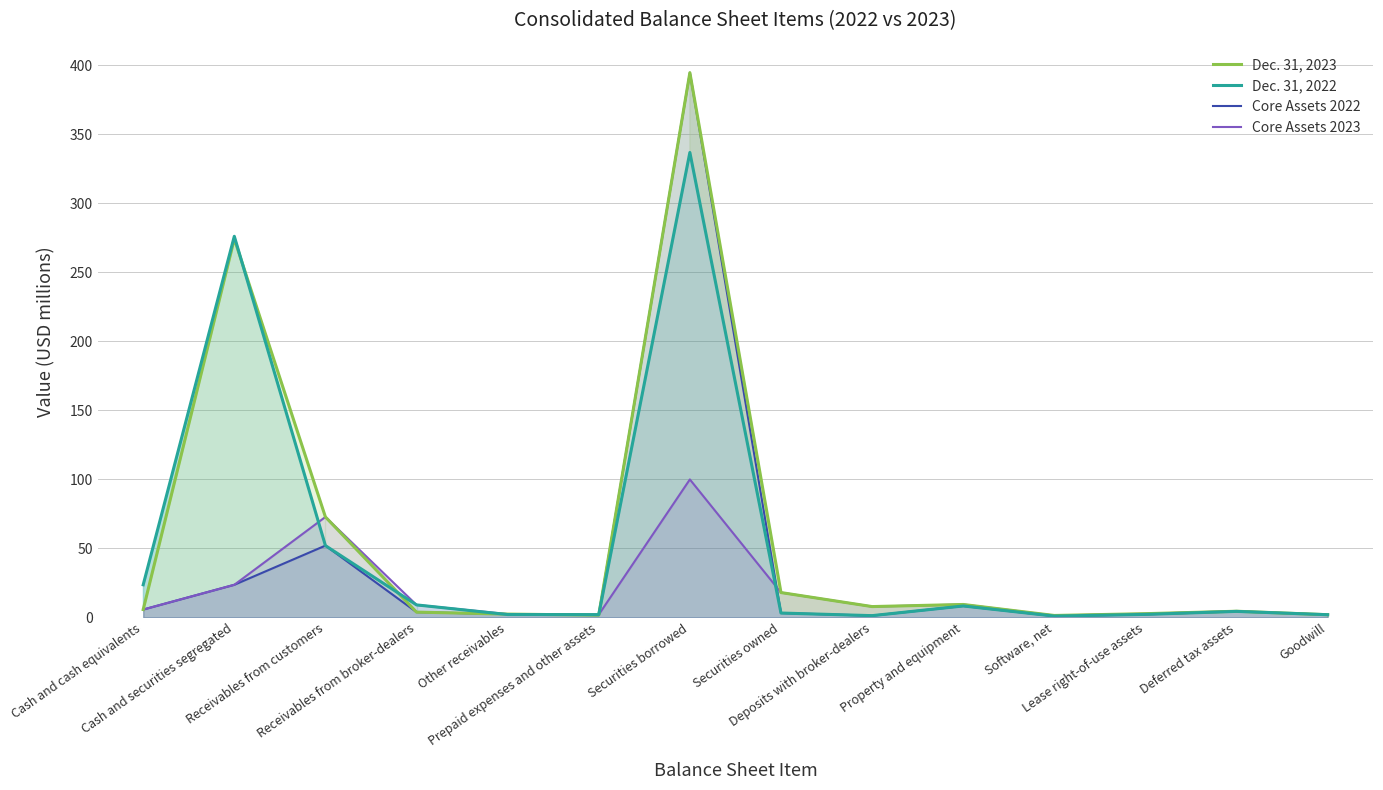

List the labels in order of Core Assets 2022 value, largest first.

Securities borrowed, Receivables from customers, Cash and securities segregated, Property and equipment, Cash and cash equivalents, Deferred tax assets, Receivables from broker-dealers, Securities owned, Other receivables, Lease right-of-use assets, Goodwill, Prepaid expenses and other assets, Deposits with broker-dealers, Software, net